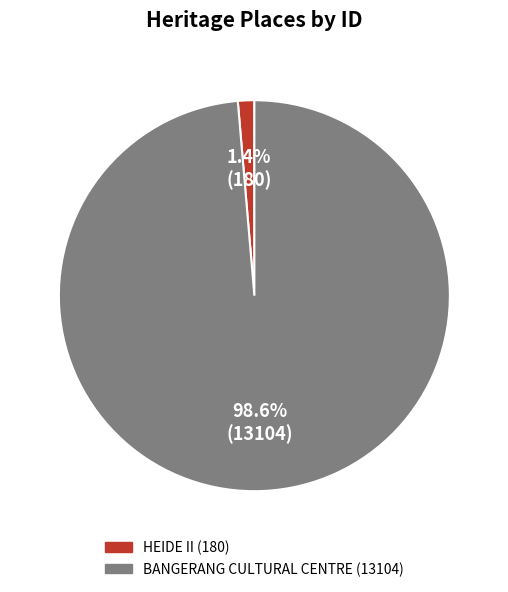

To the nearest percent, what percentage of the pie is HEIDE II?

1%